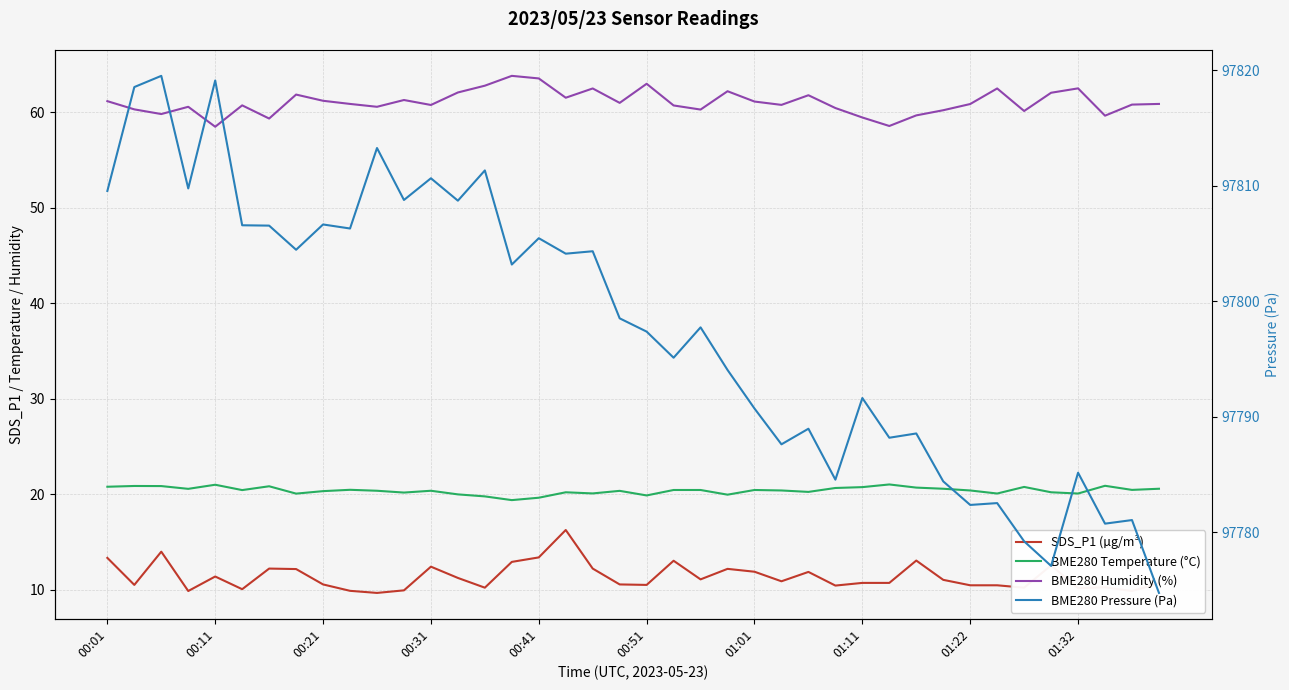

Count the number of categories in the chart.

40